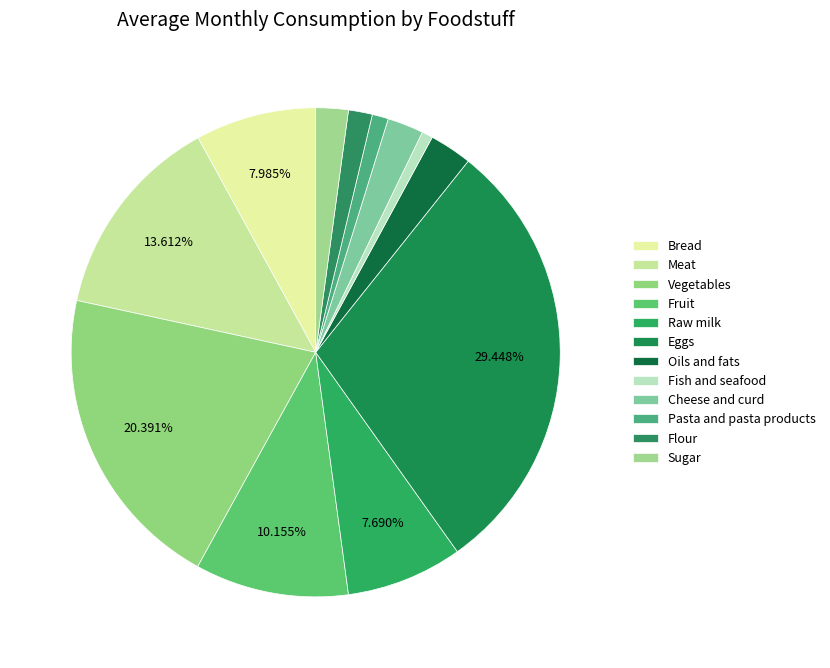

Is the sum of Cheese and curd and Bread greater than half?

No